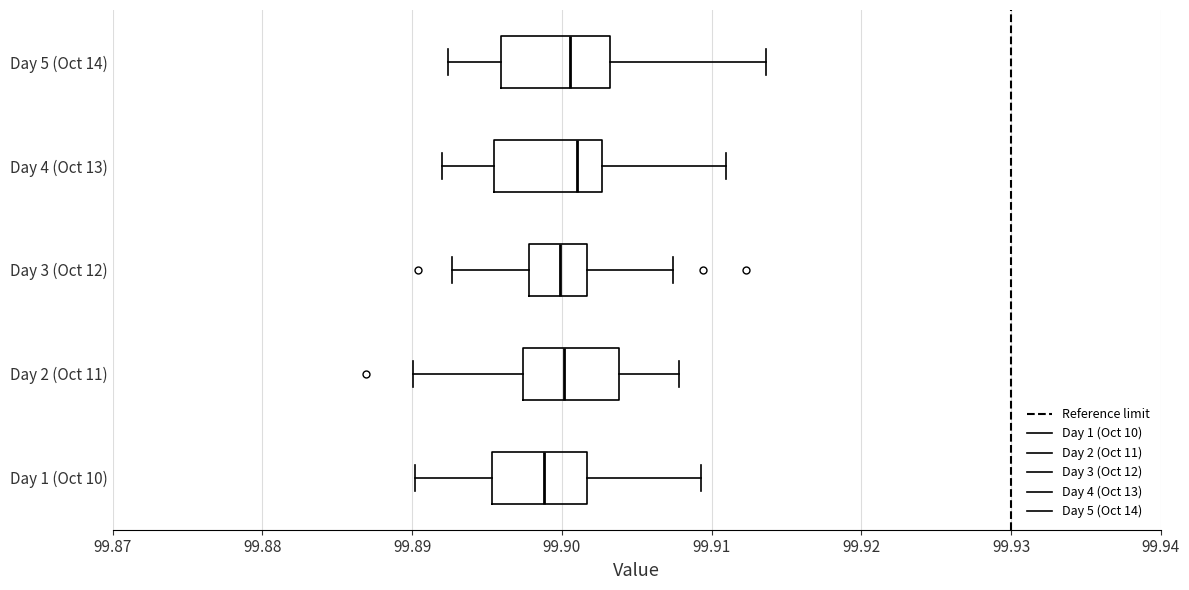

Reading bottom to top, transcribe this box plot: for each box, give where its median line is, the range the box spans, and where its two whiskers end, as read against the x-axis. The values are not printed on the chart, so give them approximately, as read against the axis.

Day 1 (Oct 10): median 99.899, box 99.895 to 99.902, whiskers 99.890 to 99.909
Day 2 (Oct 11): median 99.900, box 99.897 to 99.904, whiskers 99.890 to 99.908
Day 3 (Oct 12): median 99.900, box 99.898 to 99.902, whiskers 99.893 to 99.907
Day 4 (Oct 13): median 99.901, box 99.895 to 99.903, whiskers 99.892 to 99.911
Day 5 (Oct 14): median 99.901, box 99.896 to 99.903, whiskers 99.892 to 99.914